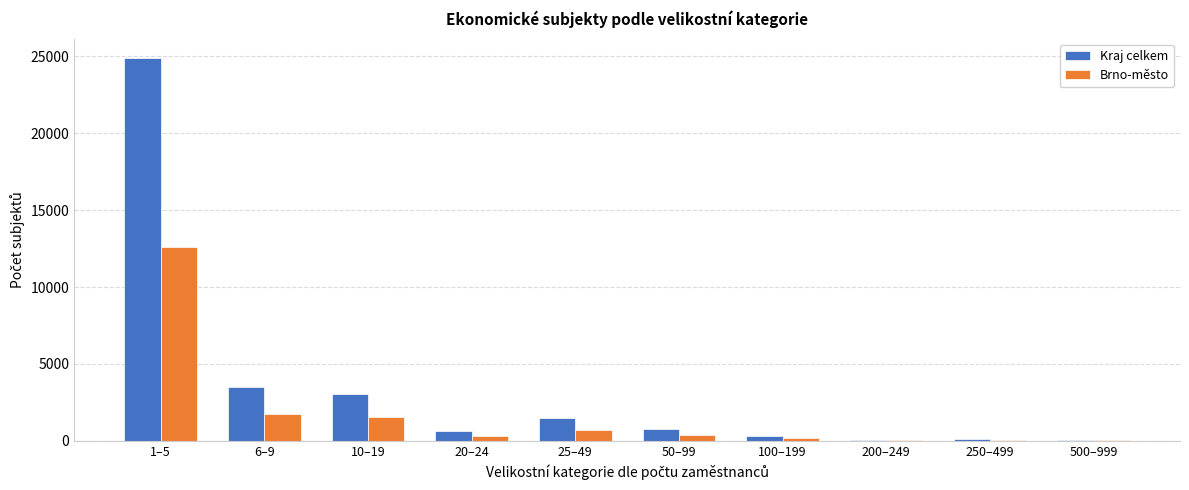

The value of Kraj celkem at 1–5 is 5835. True or false?

False